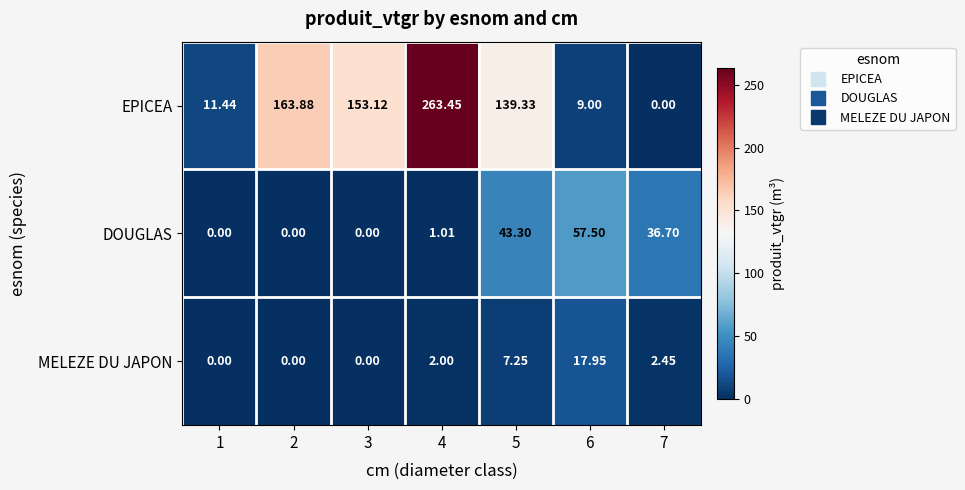

Which series has the largest range (max minus min)?

EPICEA